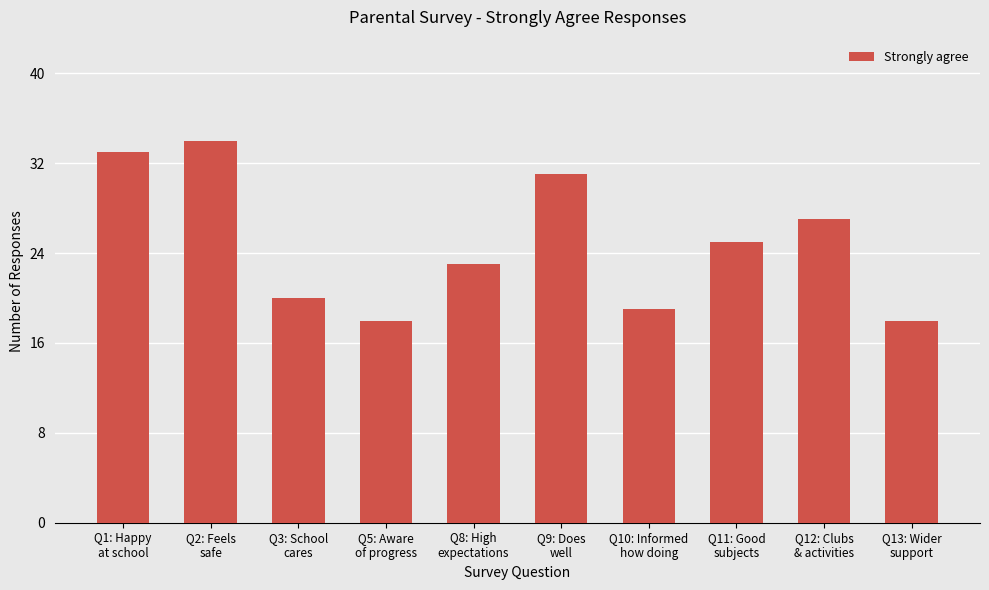

How many categories are shown in the chart?

10